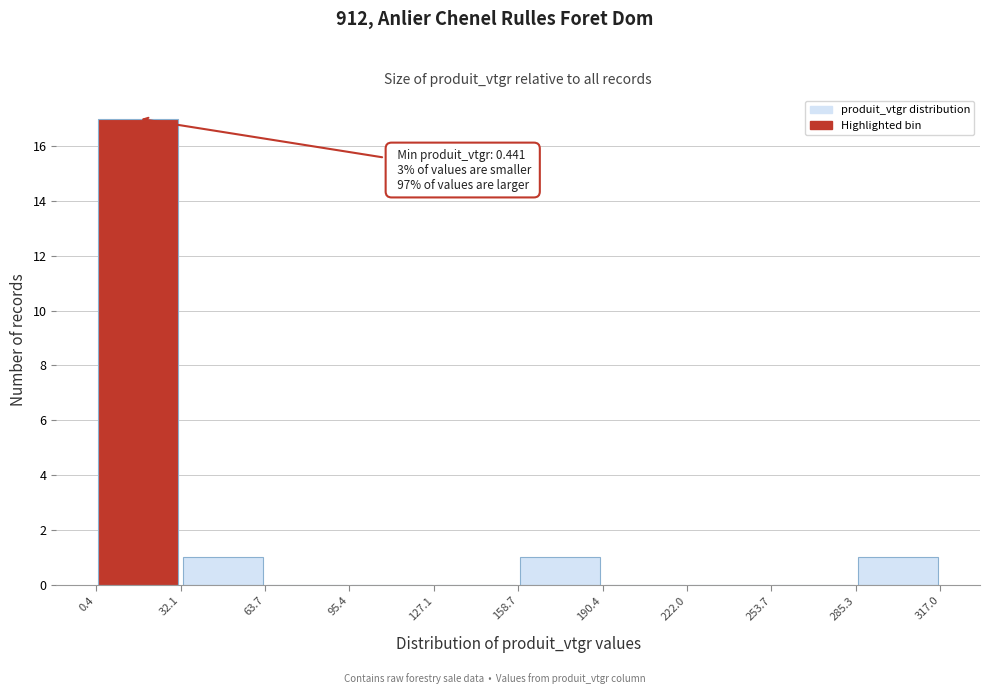

Over which range of the x-axis is the bar tallest?

0.4 to 32.1